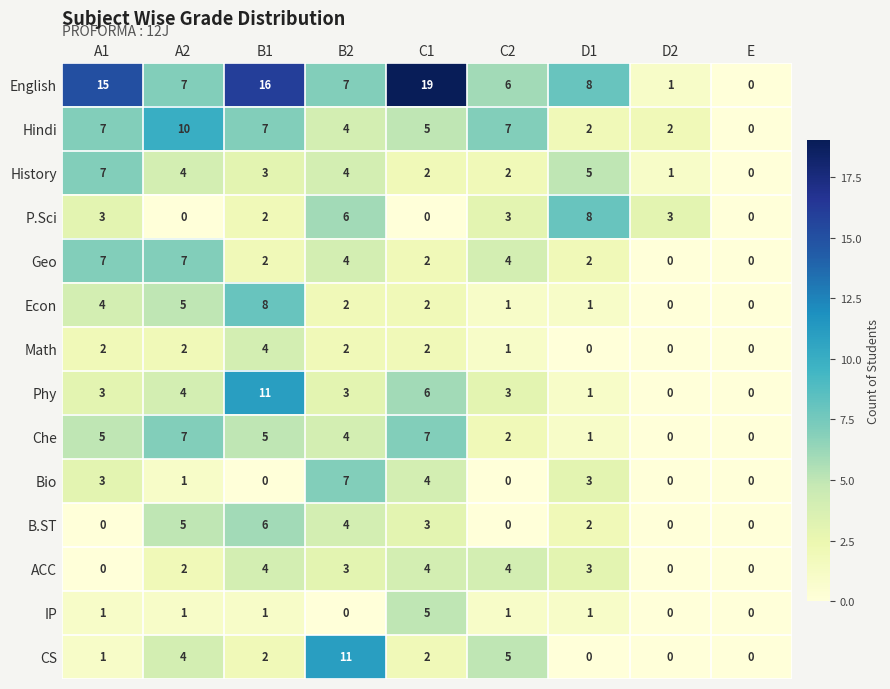

Which series has the largest total across all categories?

English